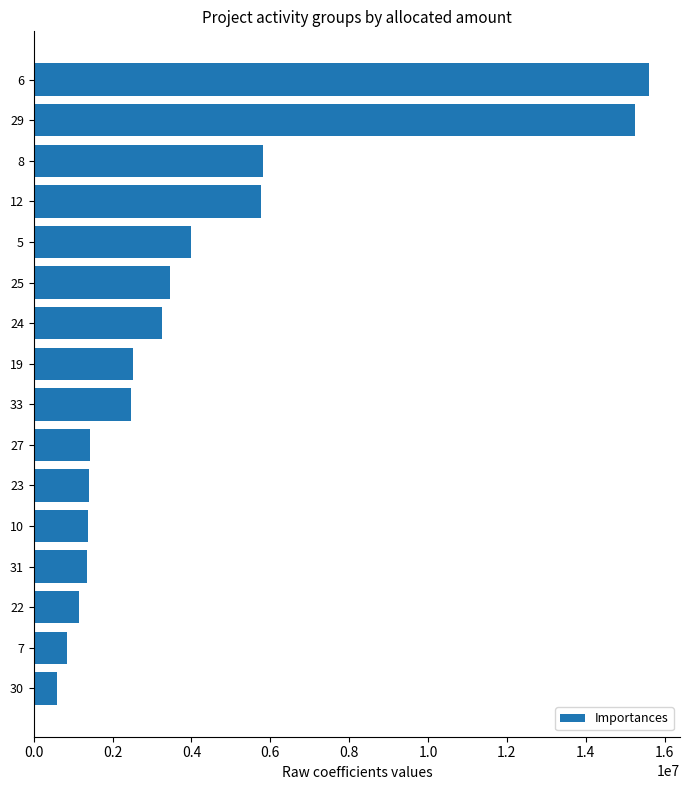

What is the value of the 8th bar from the top?

2516693